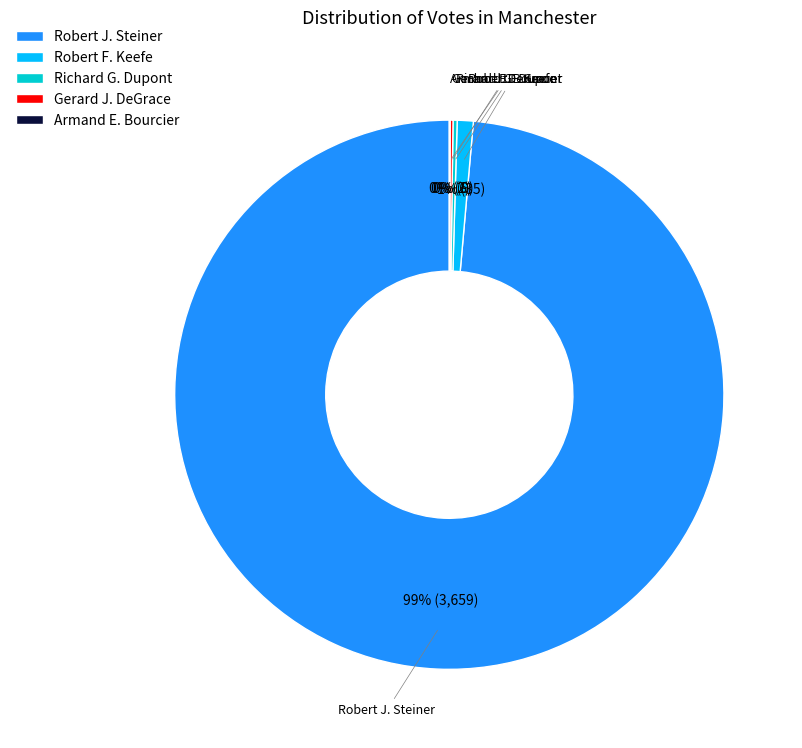

To the nearest percent, what is the average slice percentage?

20%